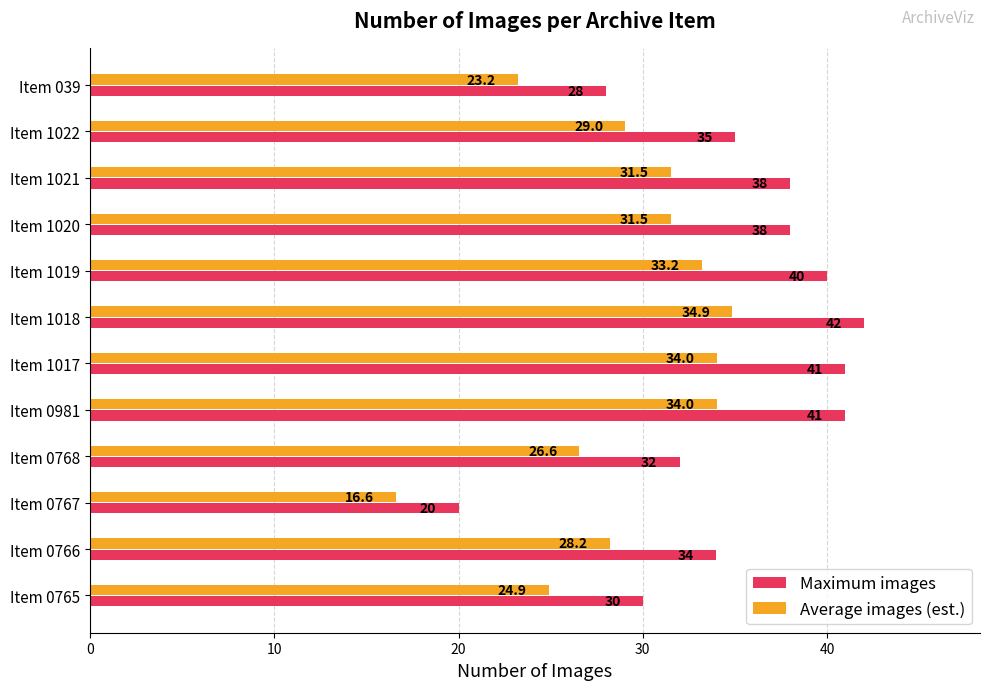

List the series in order of their peak value, highest first.

Maximum images, Average images (est.)